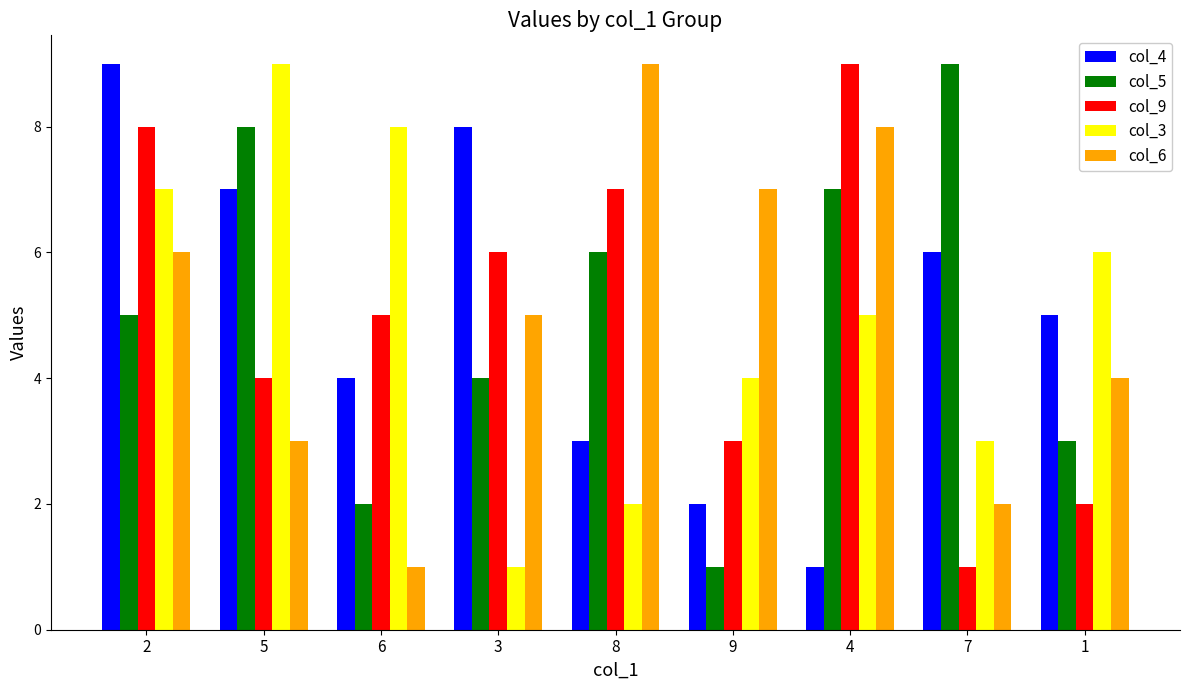

The col_5 series shows 7 at 4. True or false?

True